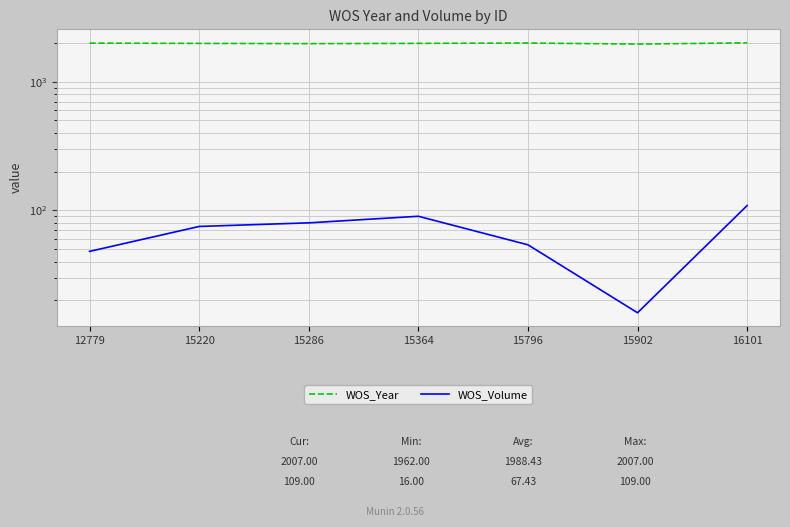

At how many categories does at least one series exceed 1949?

7